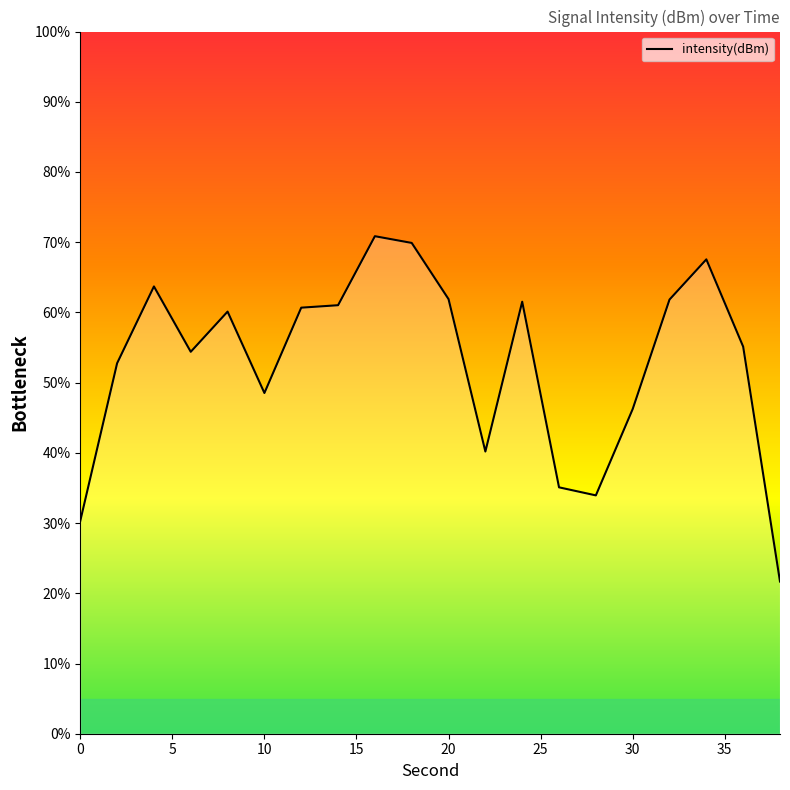

What is the difference between the maximum and minimum values?

49.2